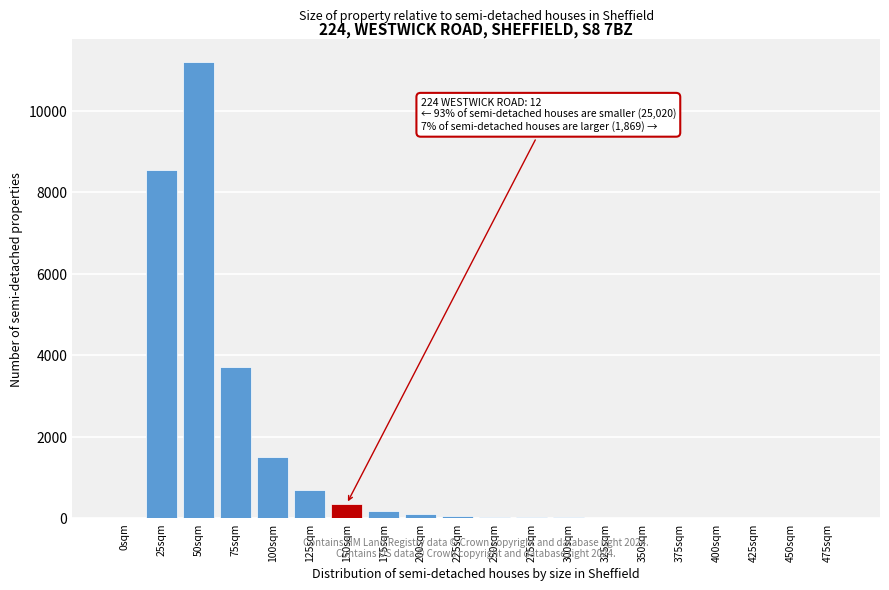

At which label is the value closest to 5600?

75sqm